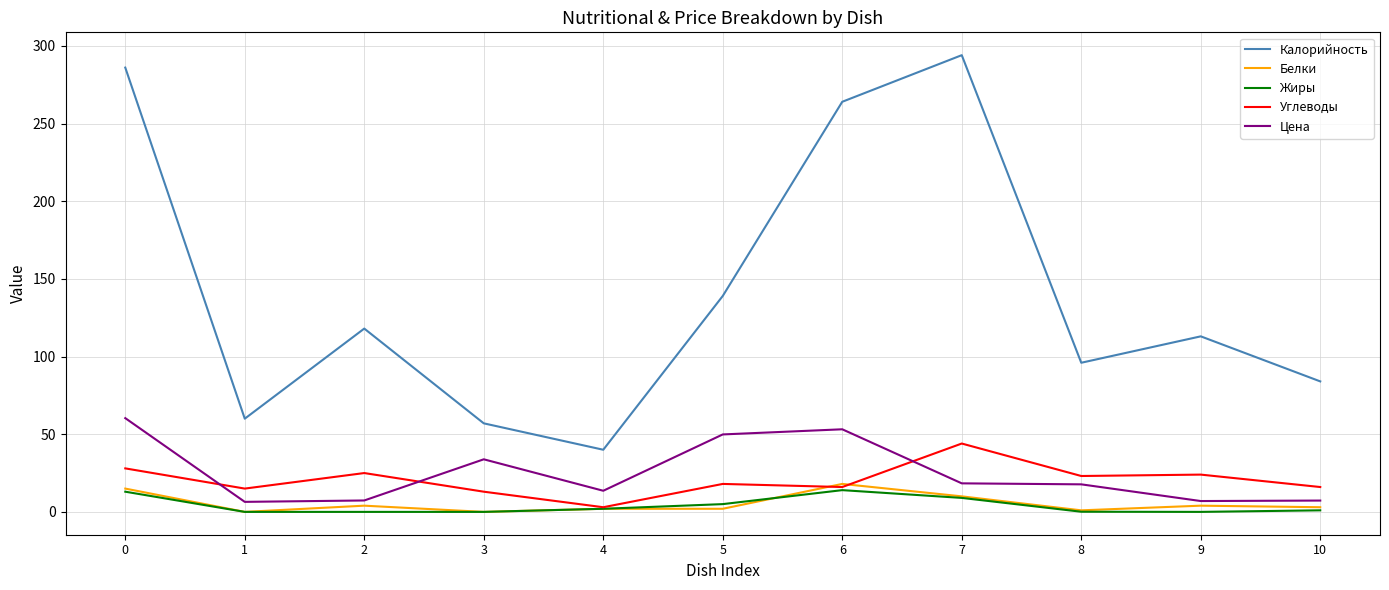

True or false: Калорийность and Белки intersect in this chart.

False